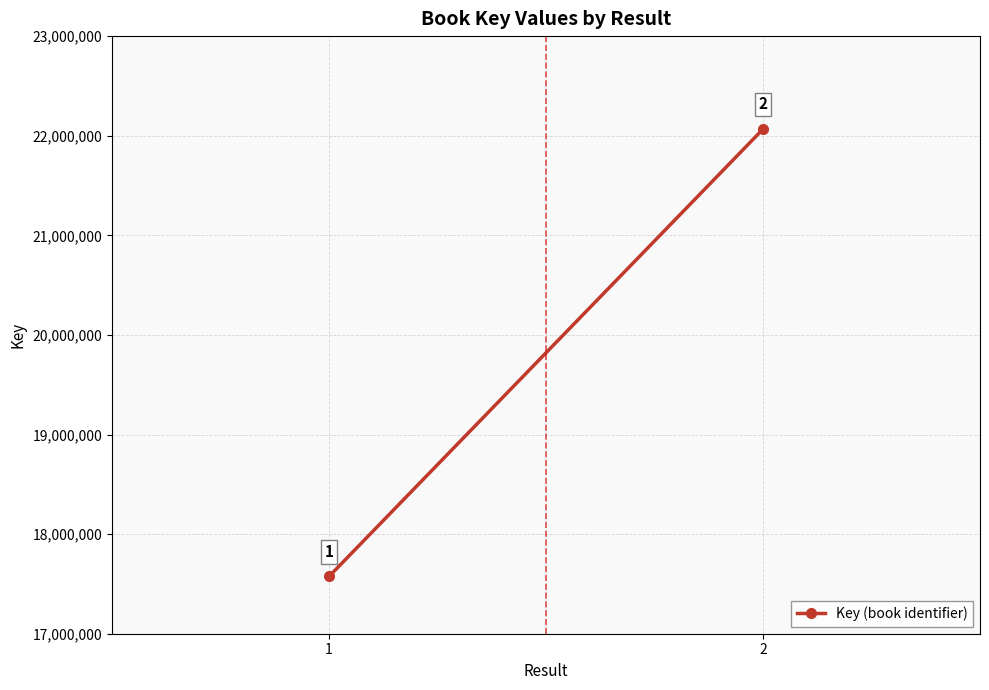

True or false: the data shows 31433547 at 1.

False